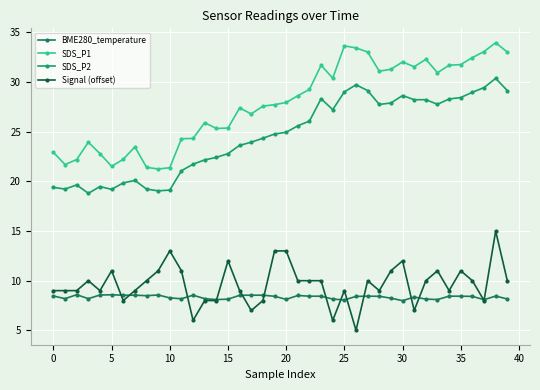

What is the minimum value for BME280_temperature?

8.0